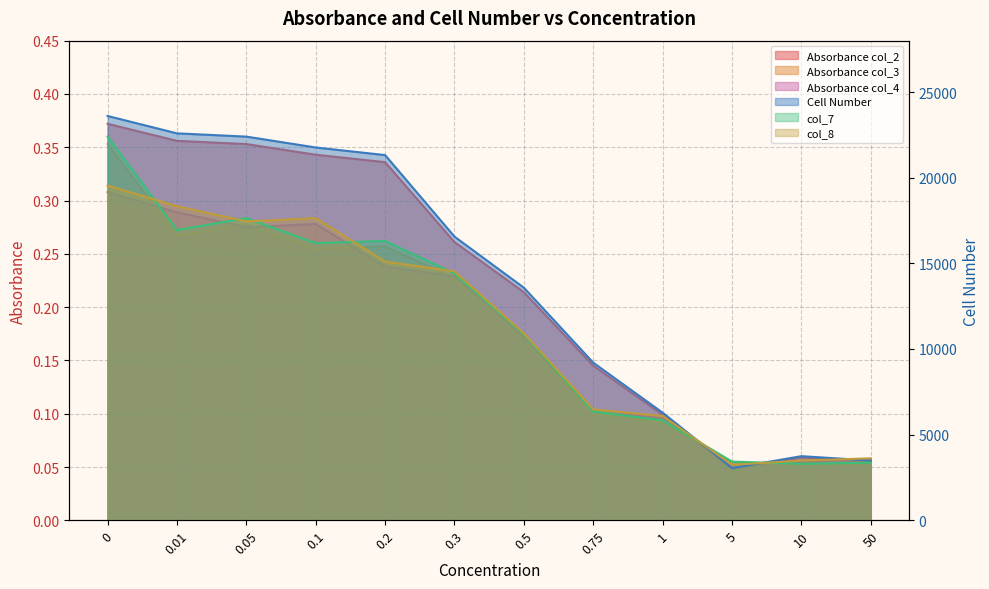

Is it true that col_3 equals 0.1 at 0.75?

True